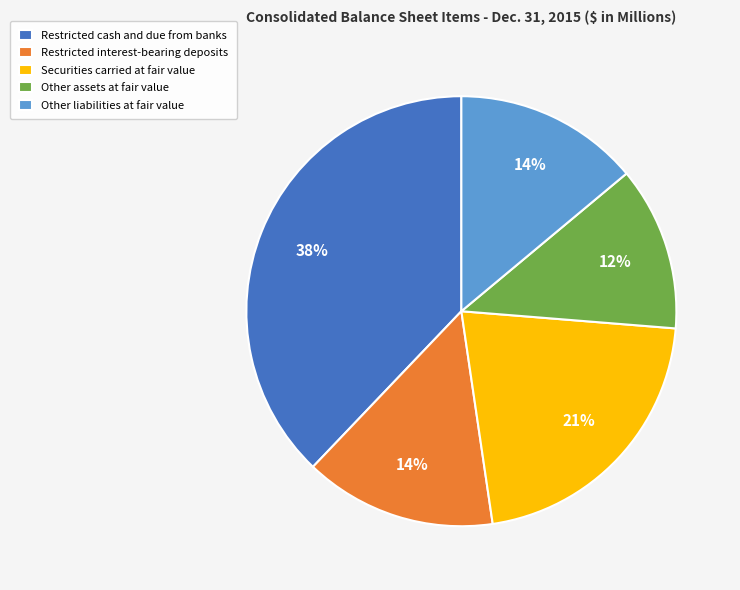

Is the sum of Restricted interest-bearing deposits and Other liabilities at fair value greater than half?

No